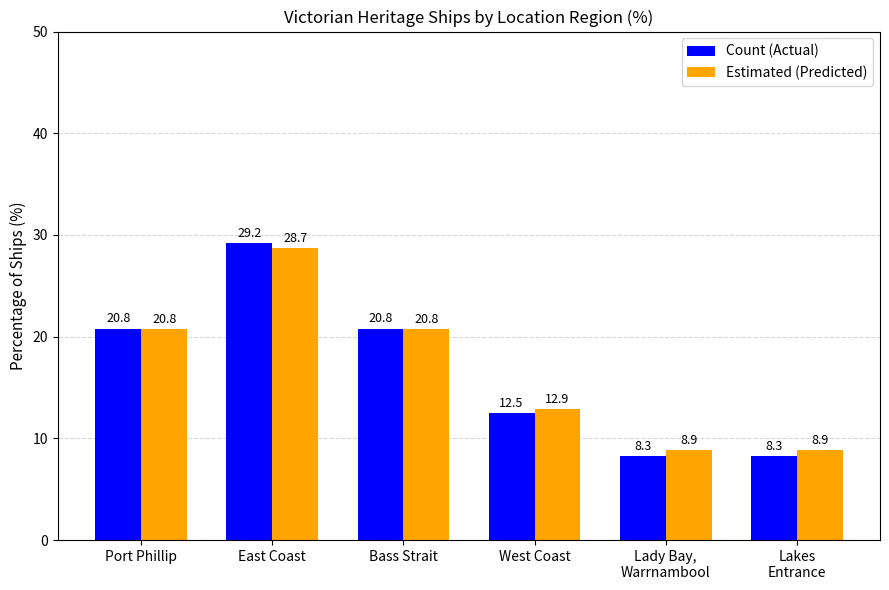

The value of Count (Actual) at Lady Bay,
Warrnambool is 11.0. True or false?

False